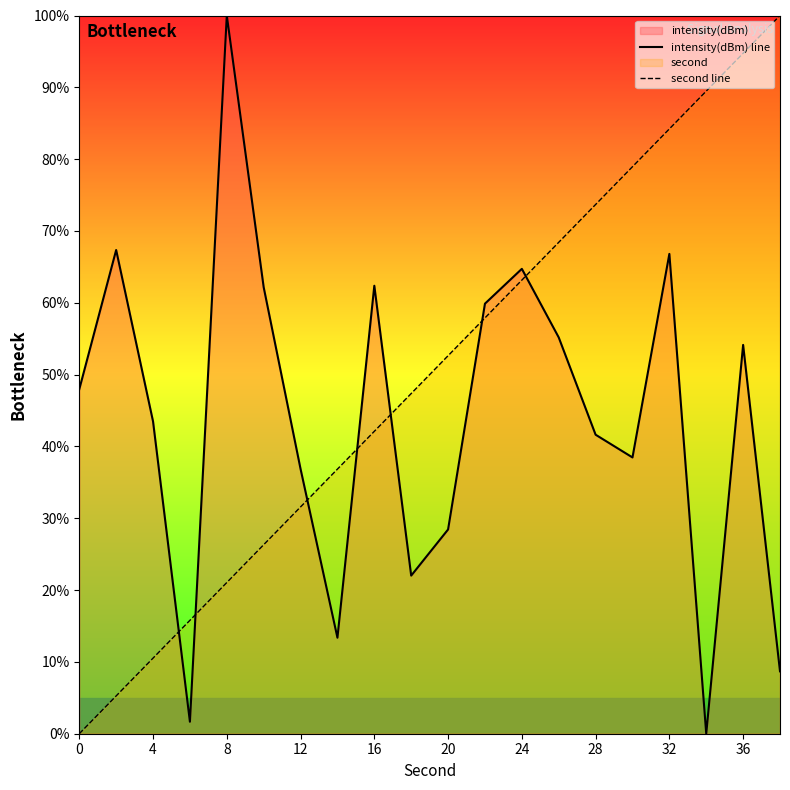

What is the difference between the maximum and second lowest values in the second line series?

94.7